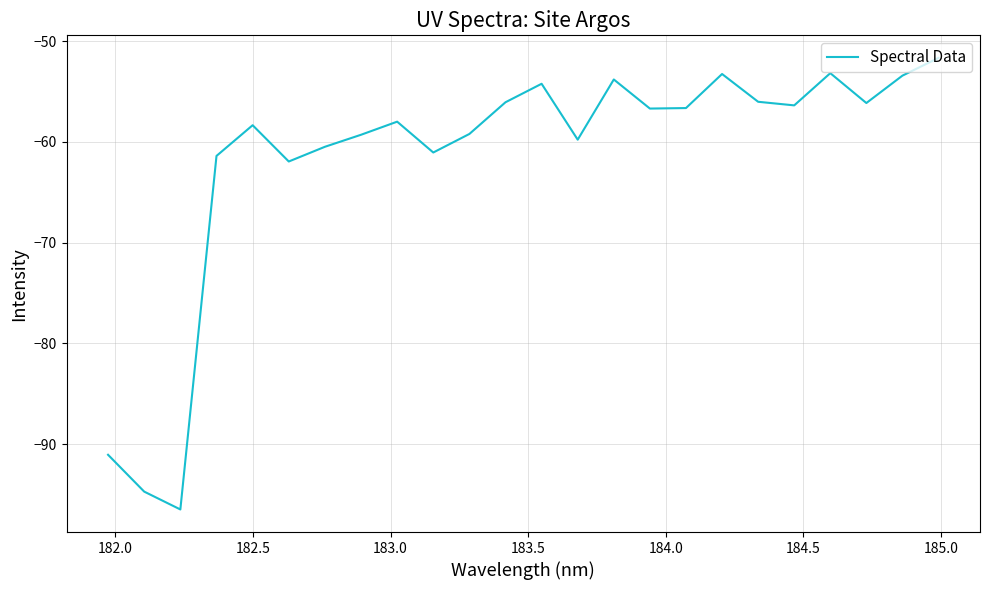

What is the smallest value displayed?

-96.5